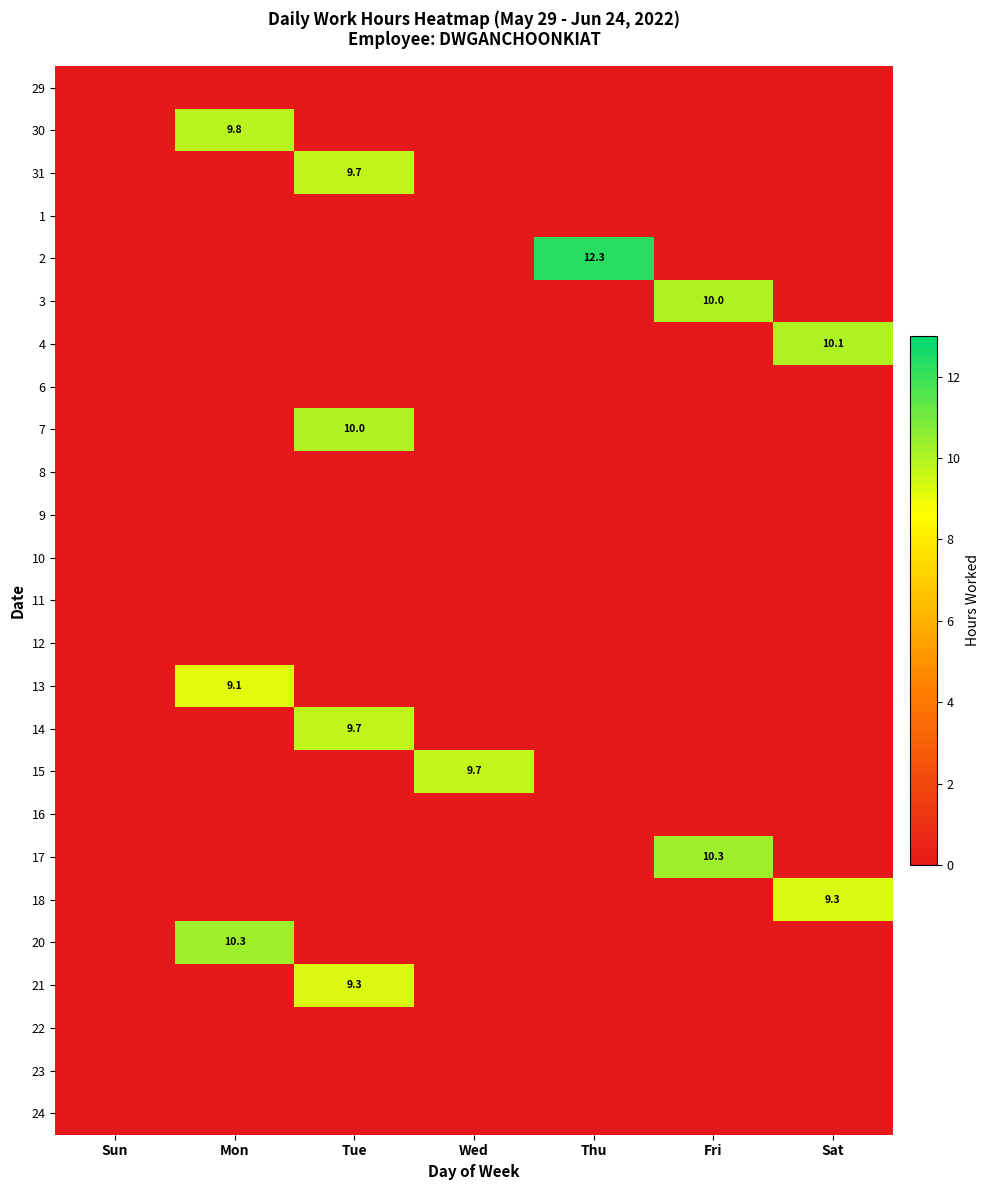

At Mon, list the series in order from smallest to largest.

29, 31, 1, 2, 3, 4, 6, 7, 8, 9, 10, 11, 12, 14, 15, 16, 17, 18, 21, 22, 23, 24, 13, 30, 20